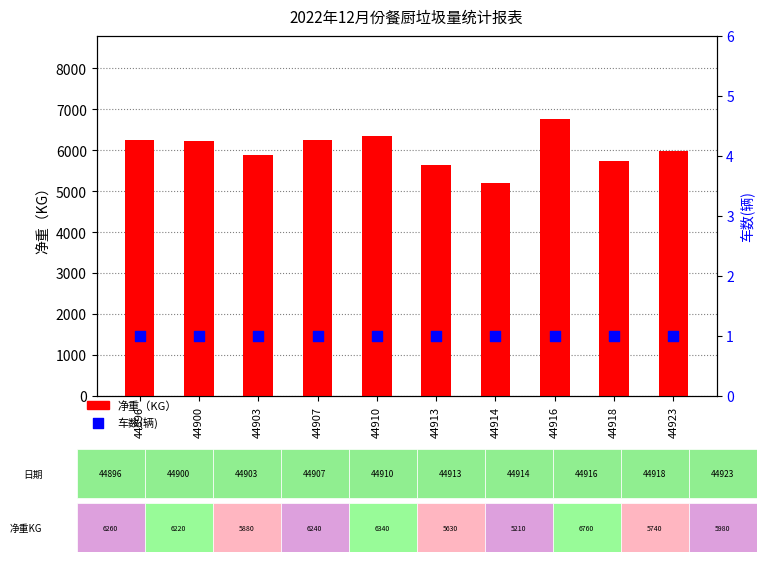

At how many categories does at least one series exceed 762?

10